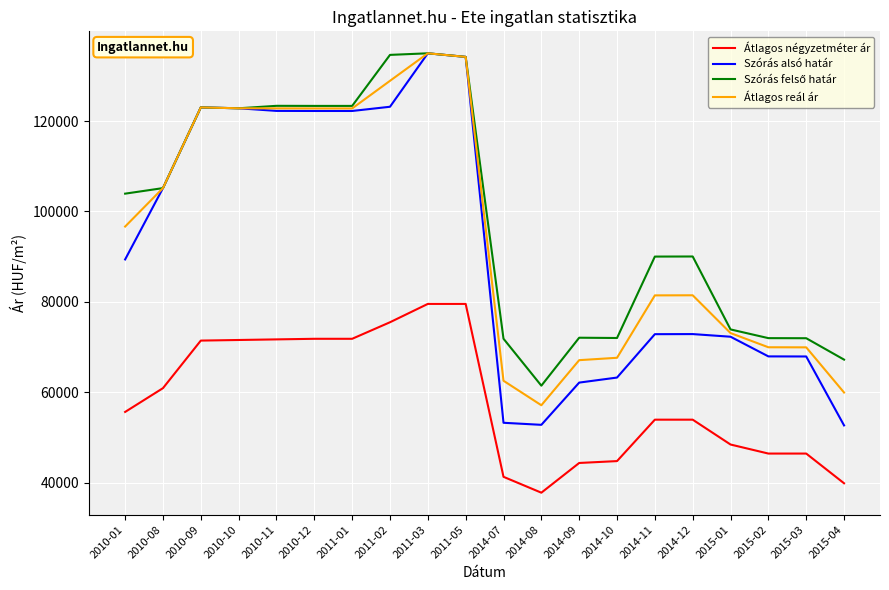

Which series changed the most between 2010-08 and 2014-11?

Szórás alsó határ